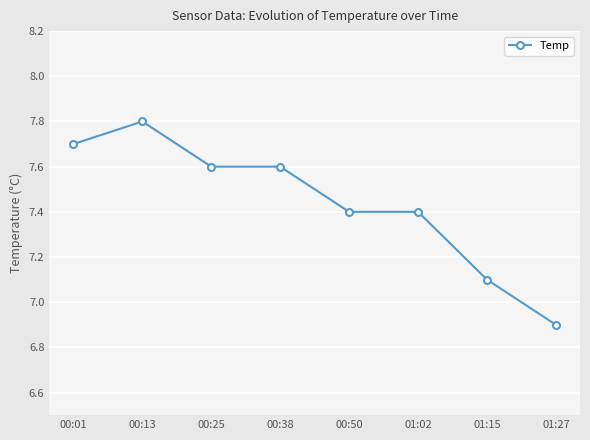

What is the average value?

7.4